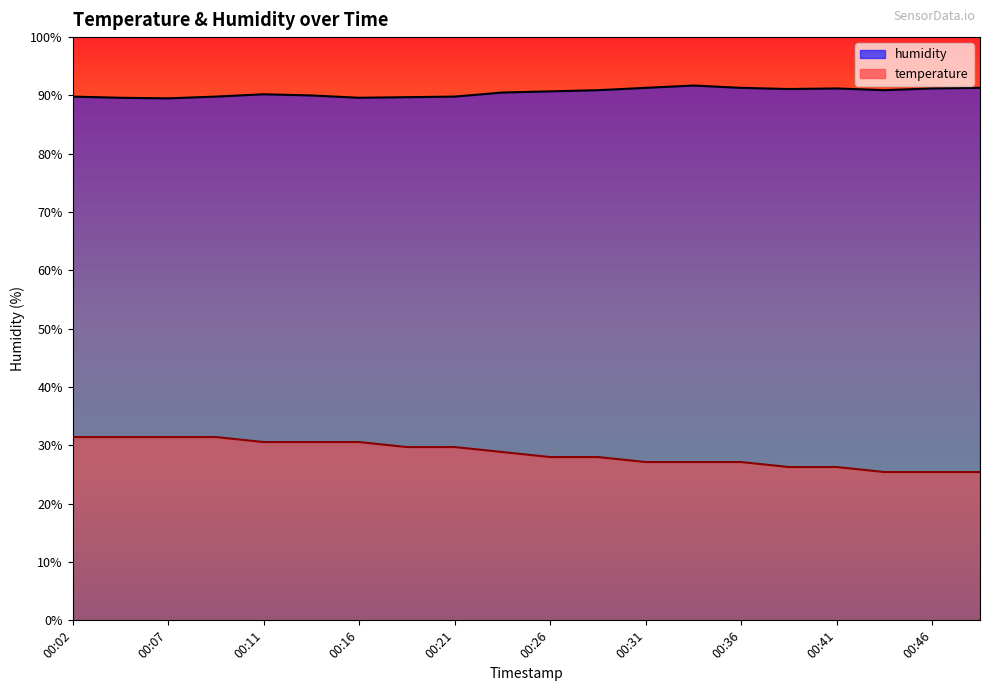

Rank the series at 00:29 from highest to lowest value.

humidity, temperature